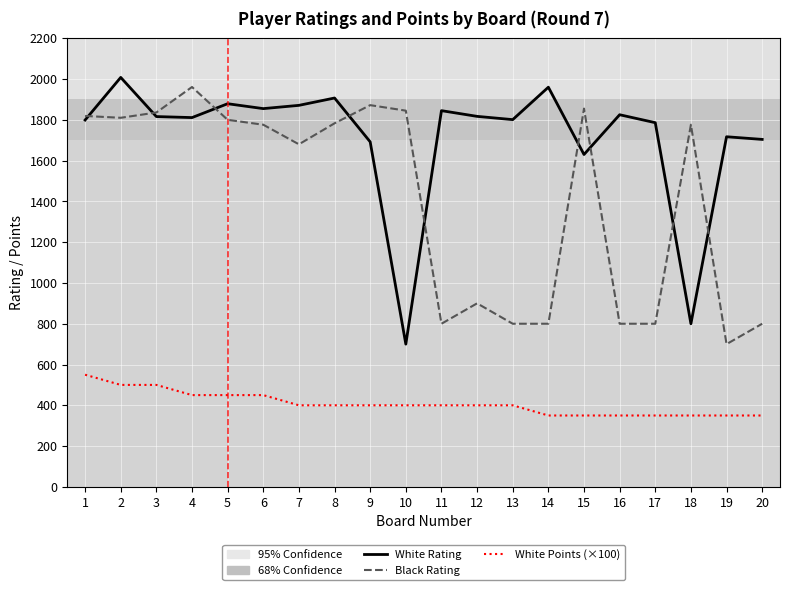

The value of White Points (×100) at 15 is 350. True or false?

True